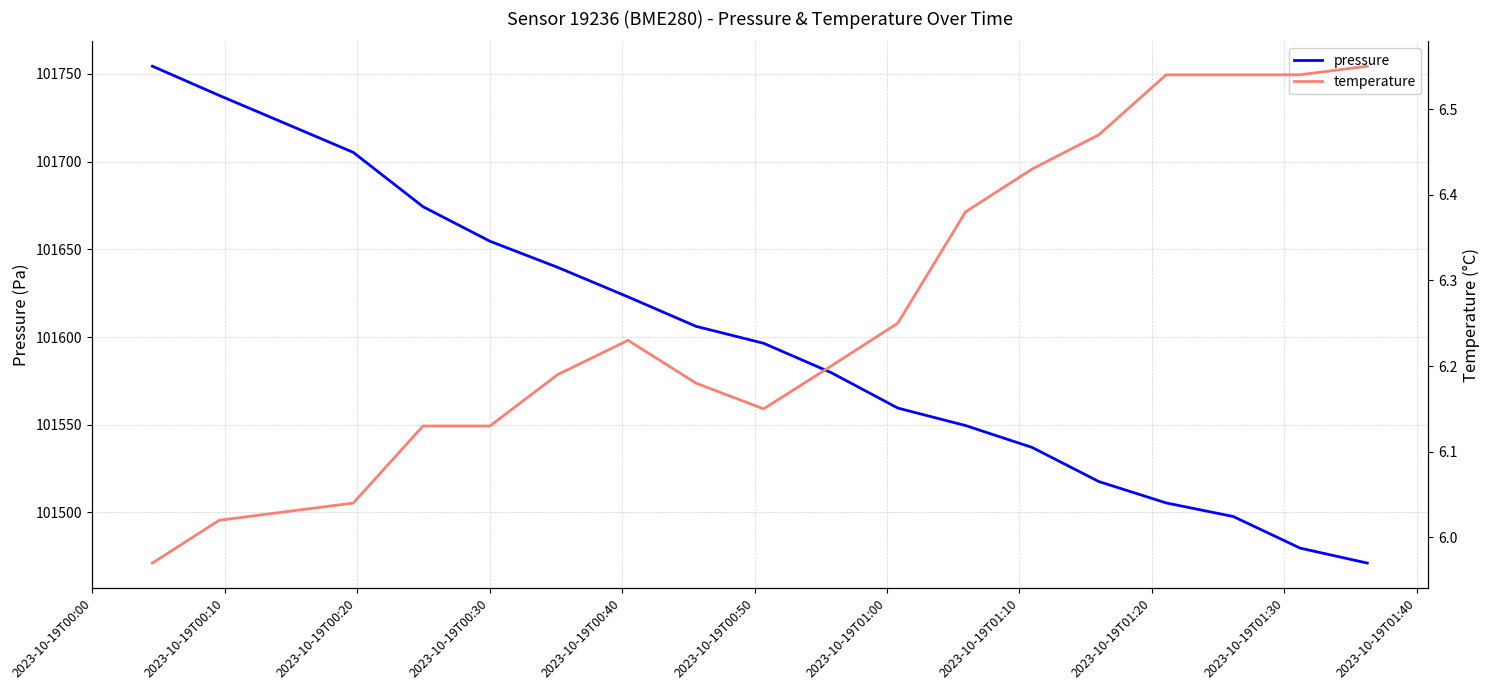

Which series has the widest spread of values?

pressure